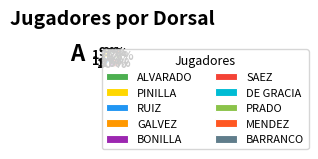

How many segments does this pie chart have?

10